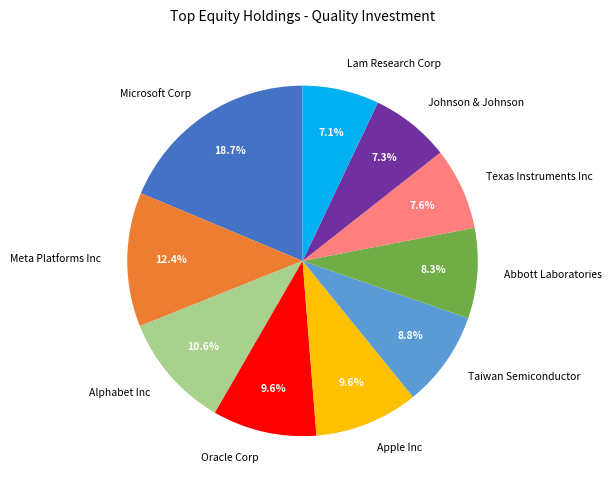

What portion of the pie excludes Apple Inc?

90.4%